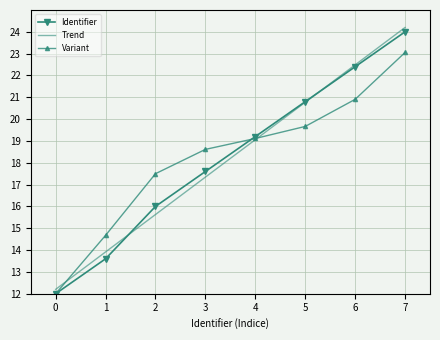

At how many categories does at least one series exceed 22?

2